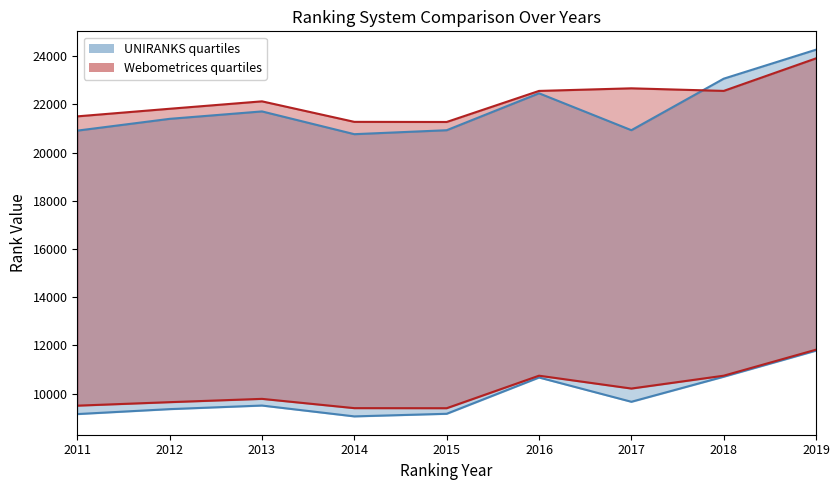

What is the smallest value displayed?

9056